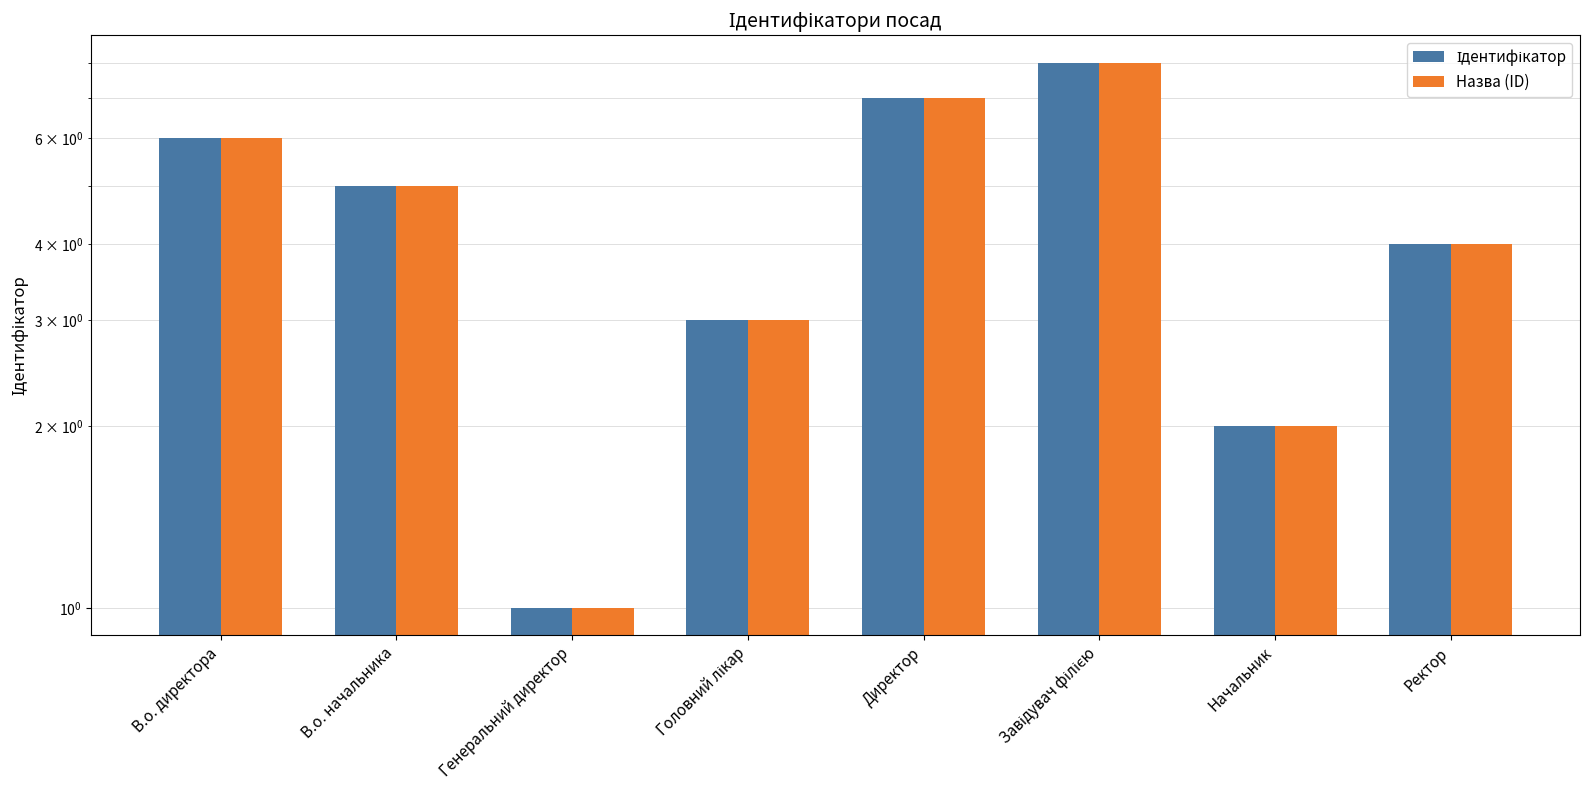

Is the value of Ідентифікатор at Директор greater than the value of Назва (ID) at Головний лікар?

Yes